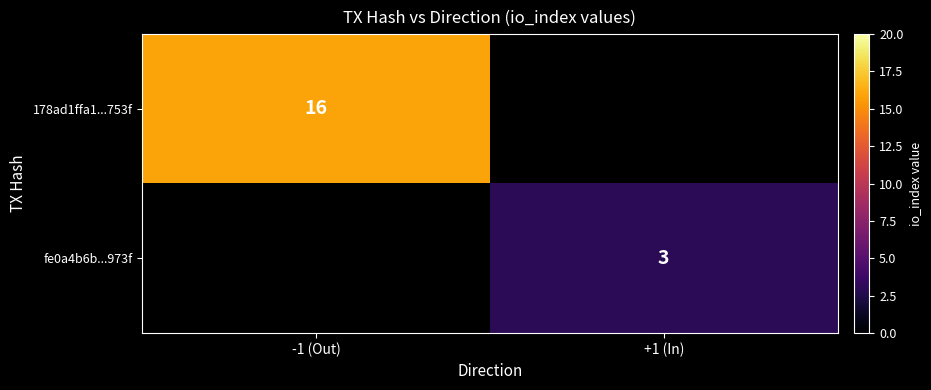

The 178ad1ffa1...753f series shows 16 at -1 (Out). True or false?

True